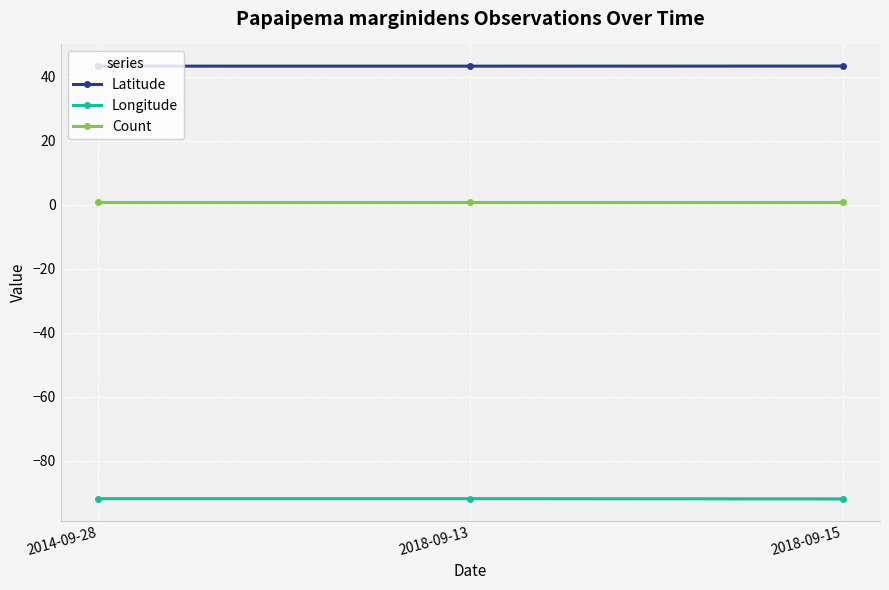

Is the value of Count at 2018-09-13 greater than the value of Longitude at 2018-09-15?

Yes